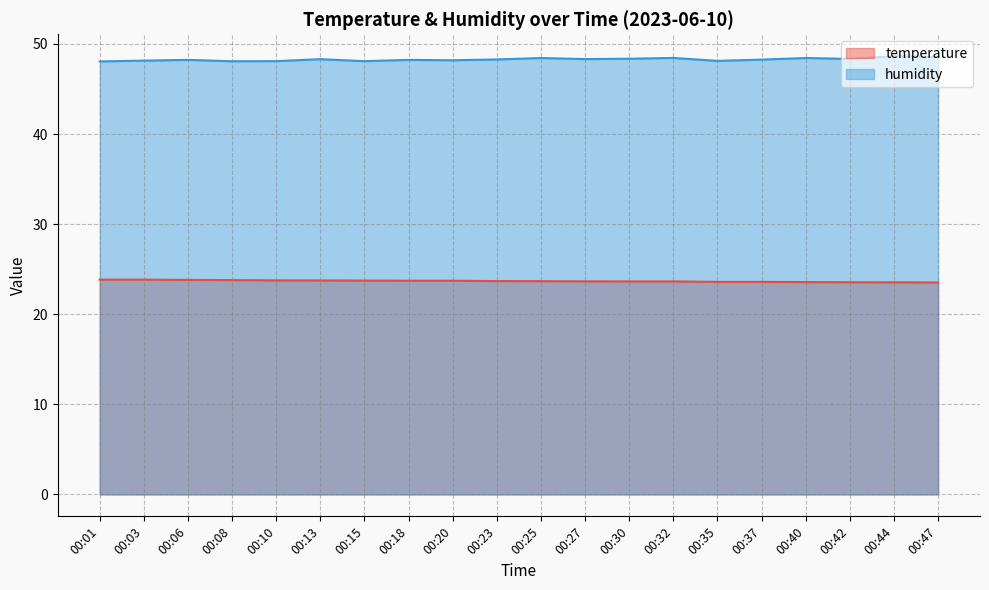

What is the value of the humidity point at the 18th from the left?

48.3